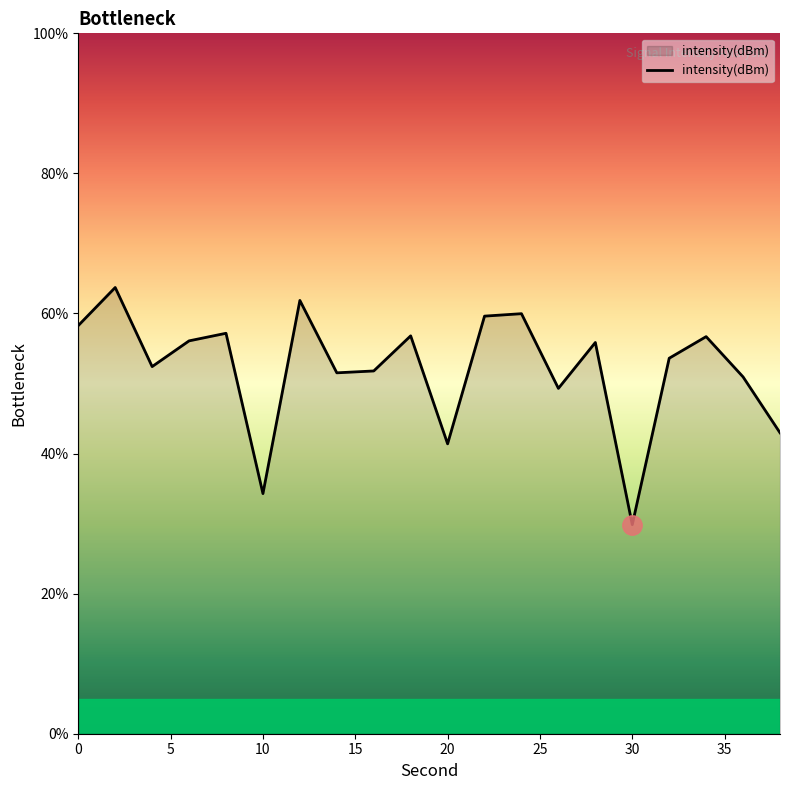

What is the minimum value shown in the chart?

29.9